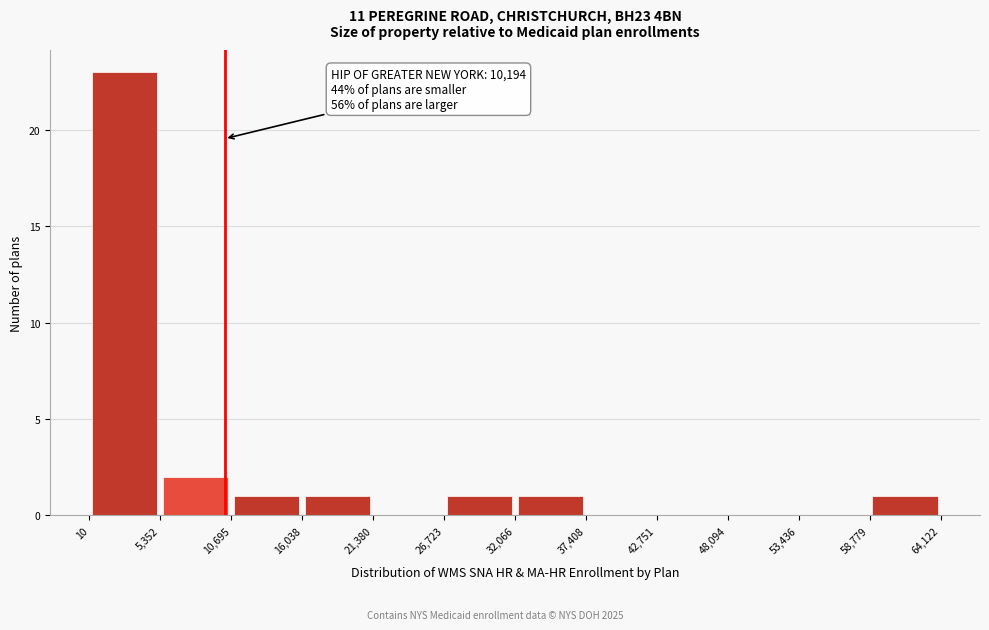

Over which range of the x-axis is the bar tallest?

10 to 5,352